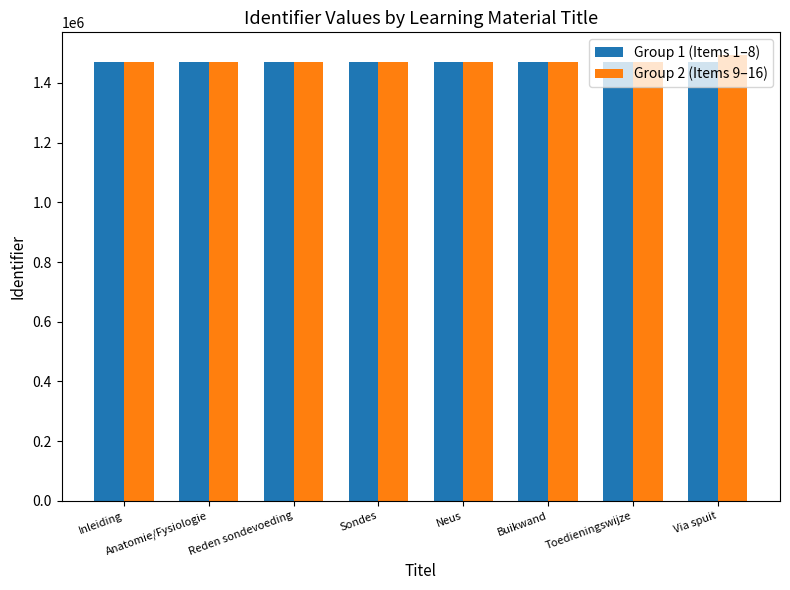

What is the difference between the maximum and minimum values in the Group 1 (Items 1–8) series?

573